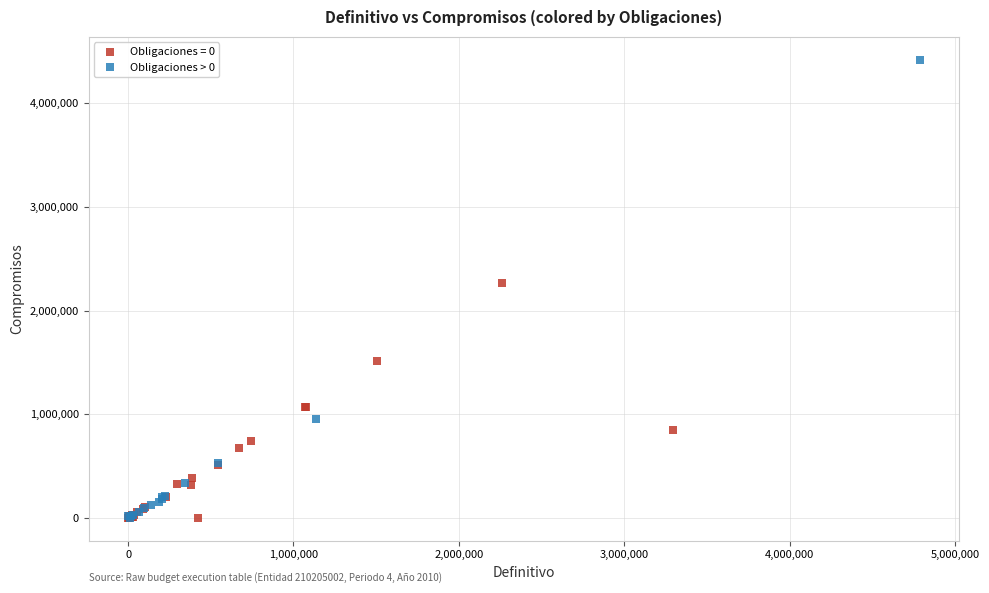

Which series contains the highest Y value?

Obligaciones > 0